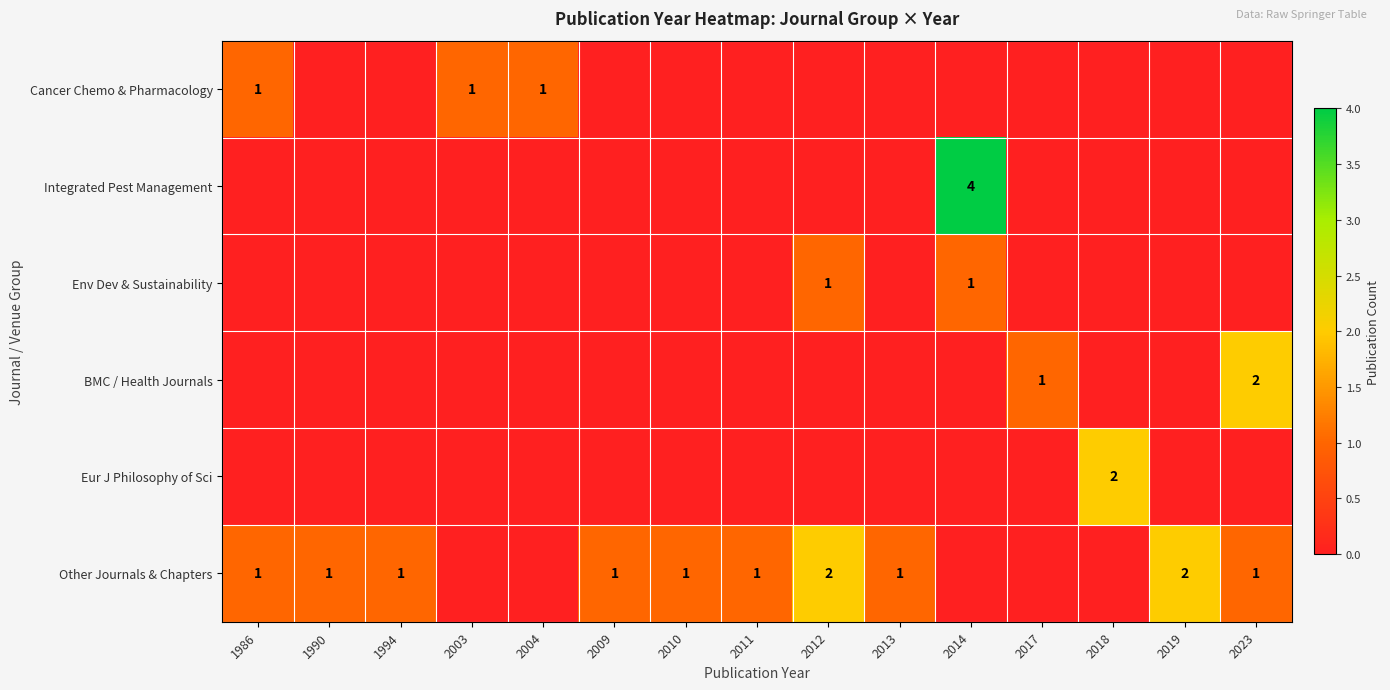

The Other Journals & Chapters series shows 1 at 2013. True or false?

True